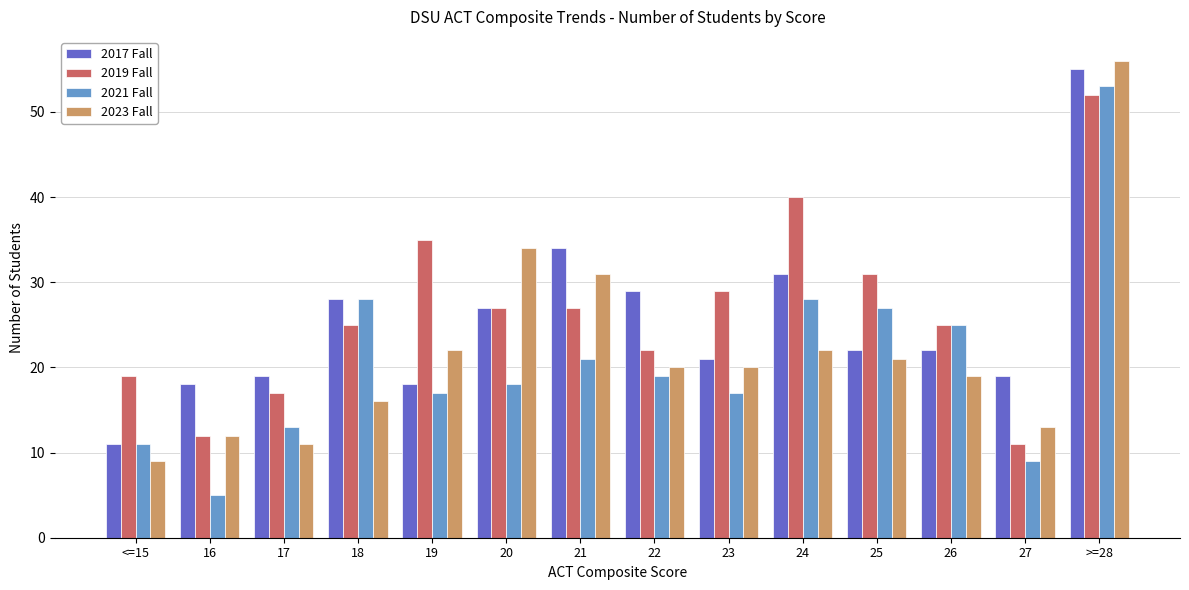

Rank the series by their maximum value, from lowest to highest.

2019 Fall, 2021 Fall, 2017 Fall, 2023 Fall